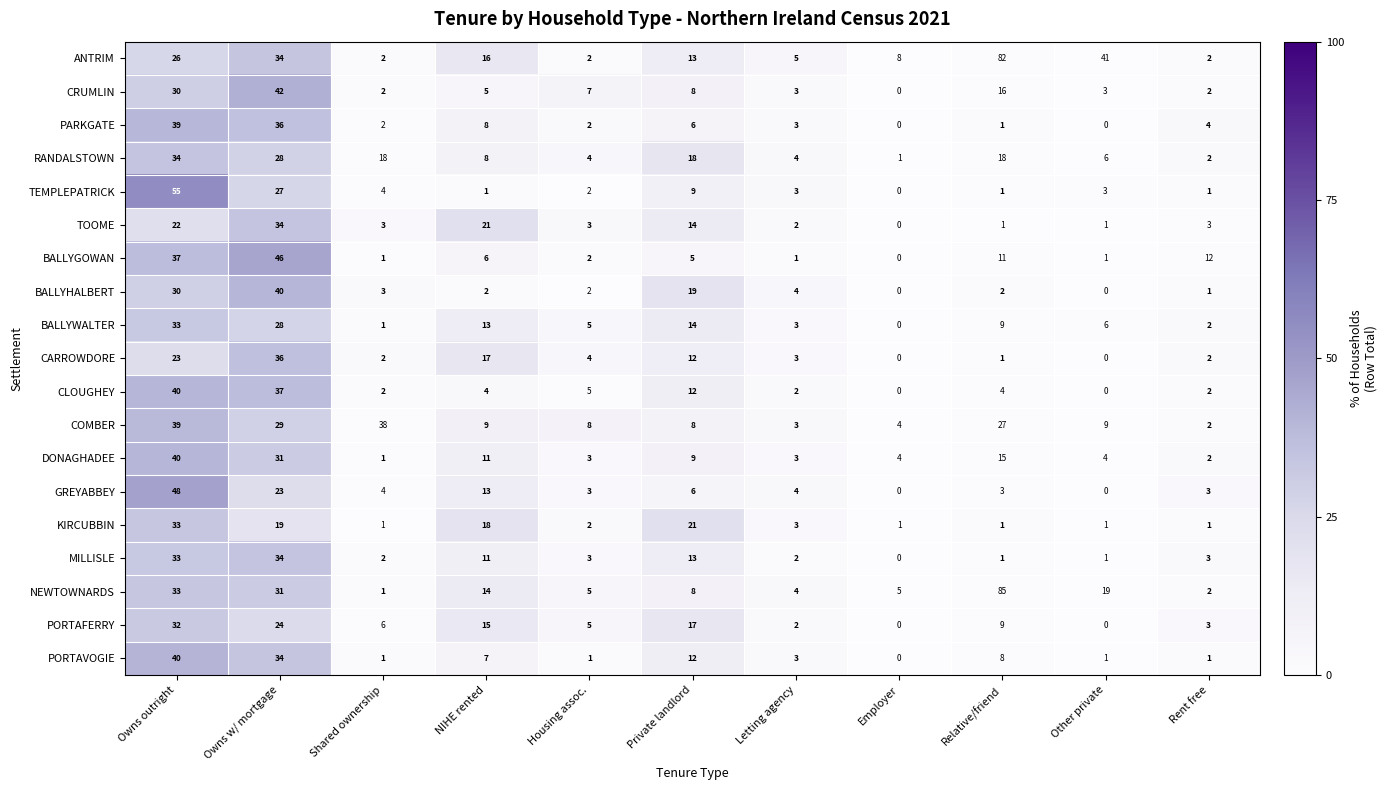

The value of BALLYHALBERT at Other private is -22. True or false?

False